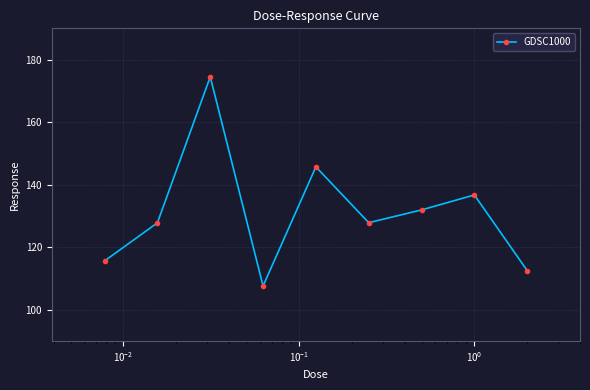

What is the value of the 7th point from the left?

131.9